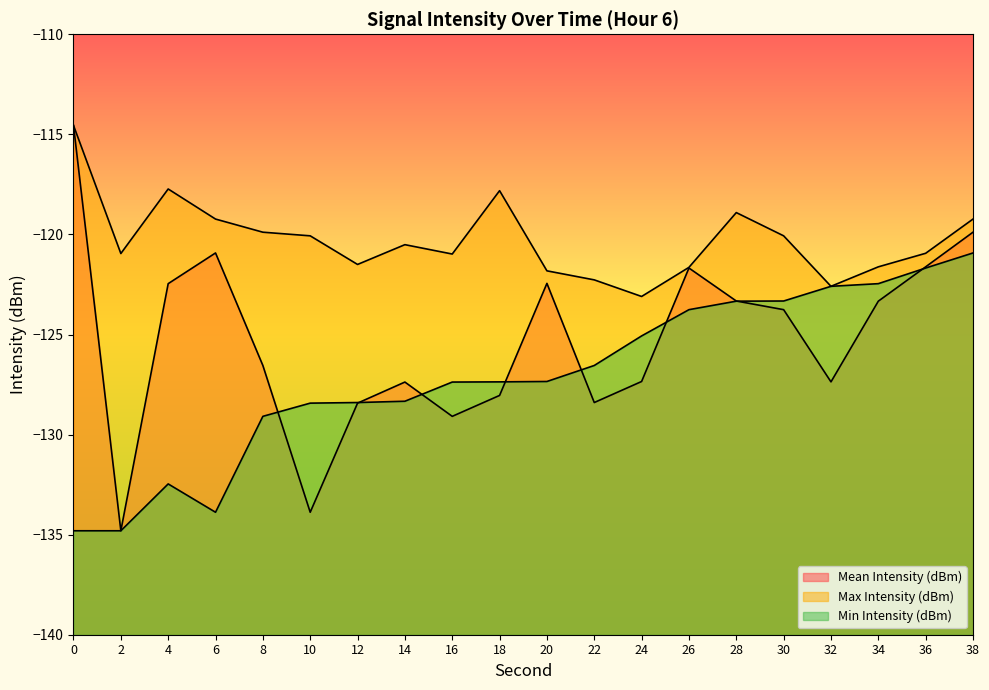

At which category is the sum across all series the highest?

38